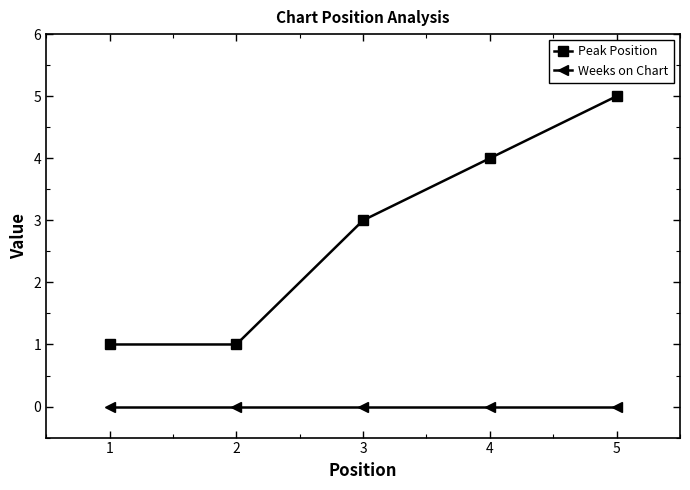

At how many categories does at least one series exceed 0?

5